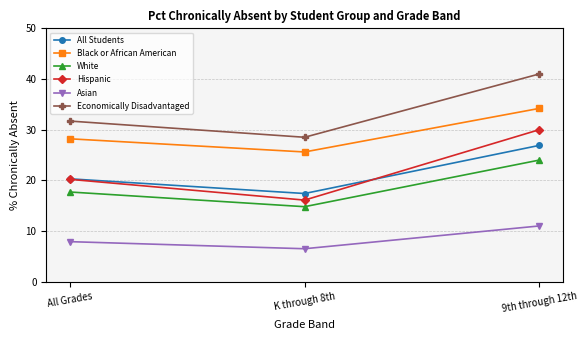

What is the lowest value of the Hispanic series?

16.1